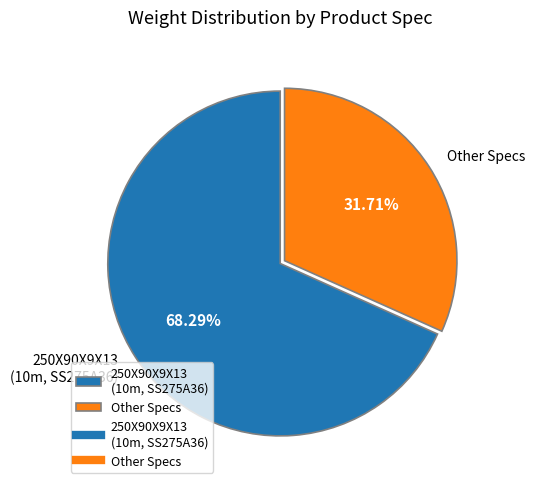

To the nearest percent, what is the difference between the largest and smallest slice percentages?

37%